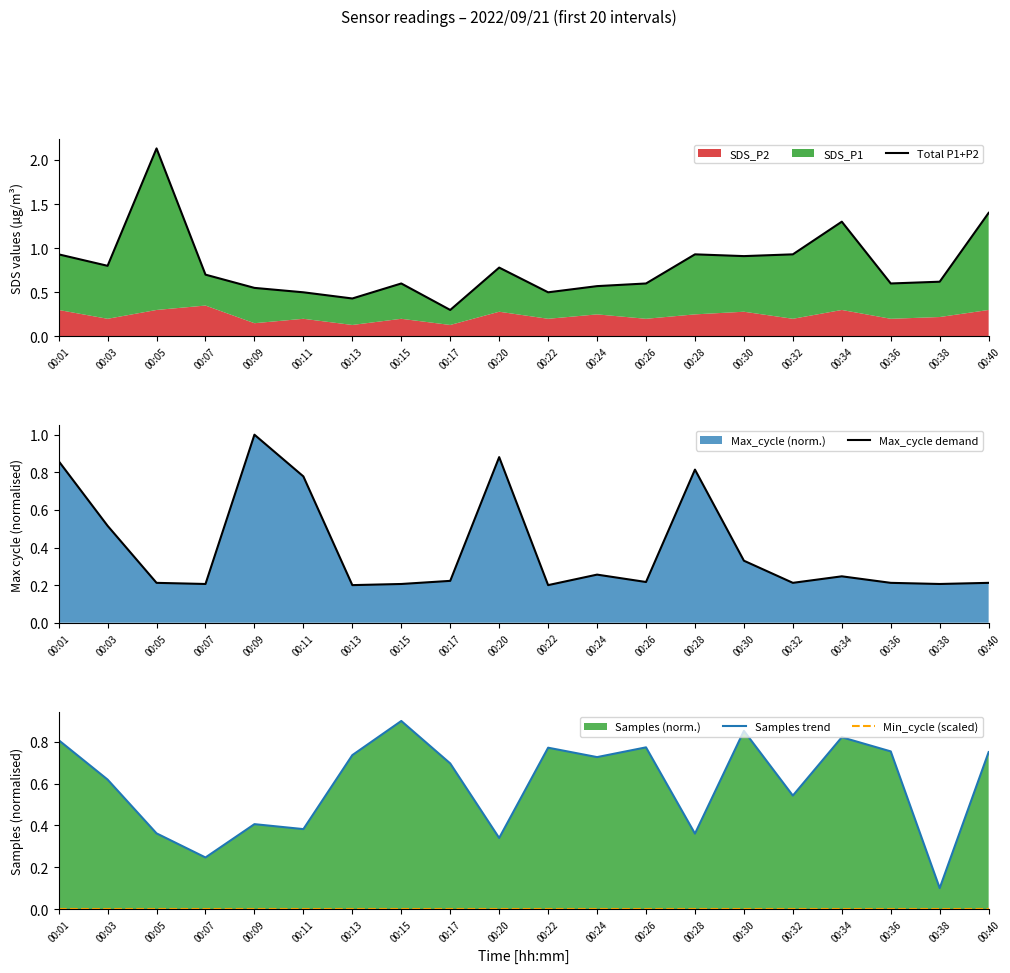

What is the greatest value displayed?

2.1